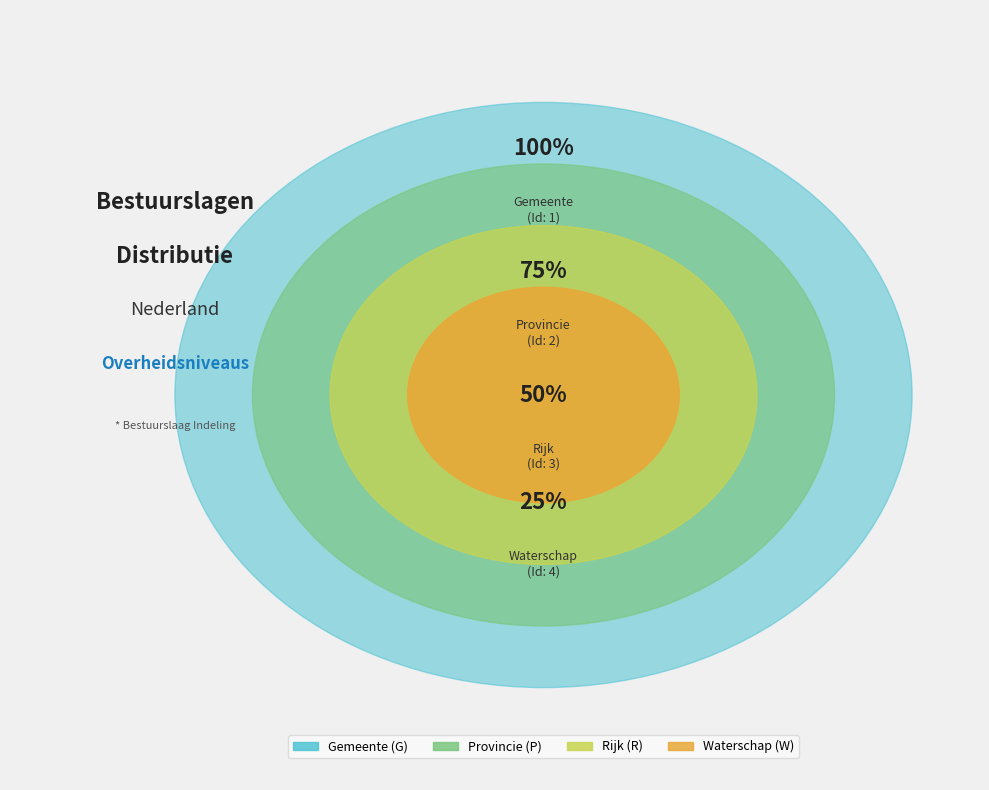

Does Waterschap account for over 50% of the chart?

No